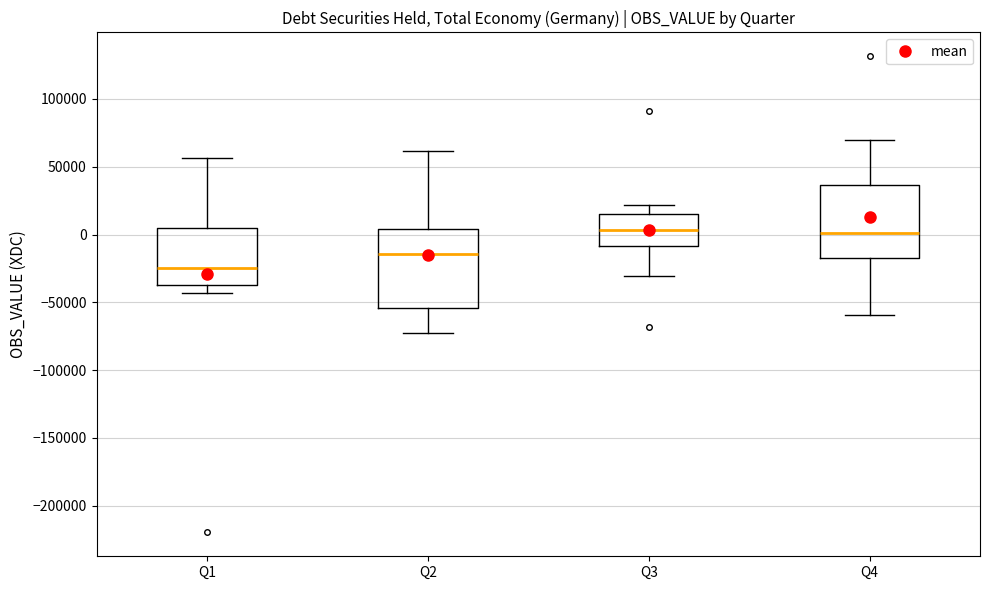

Reading left to right, read every box against the y-axis: the position of its median line, the range the box covers, and the ends of its whiskers. The values are not printed on the chart, so give them approximately, as read against the axis.

Q1: median -25000, box -40000 to 5000, whiskers -45000 to 55000
Q2: median -15000, box -55000 to 5000, whiskers -75000 to 60000
Q3: median 5000, box -10000 to 15000, whiskers -30000 to 20000
Q4: median 0, box -15000 to 35000, whiskers -60000 to 70000